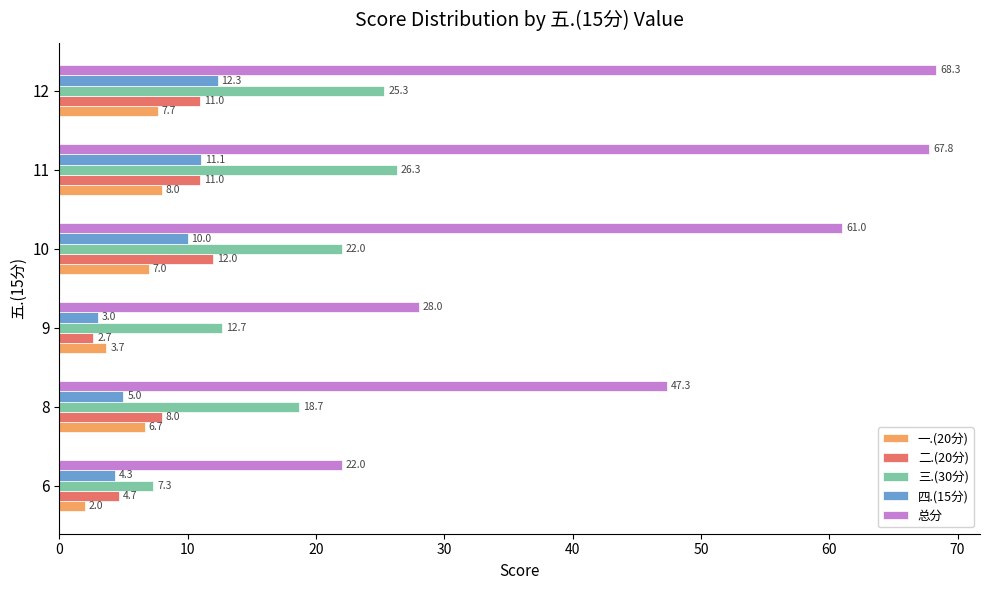

What are all the series names shown in the legend?

一.(20分), 二.(20分), 三.(30分), 四.(15分), 总分